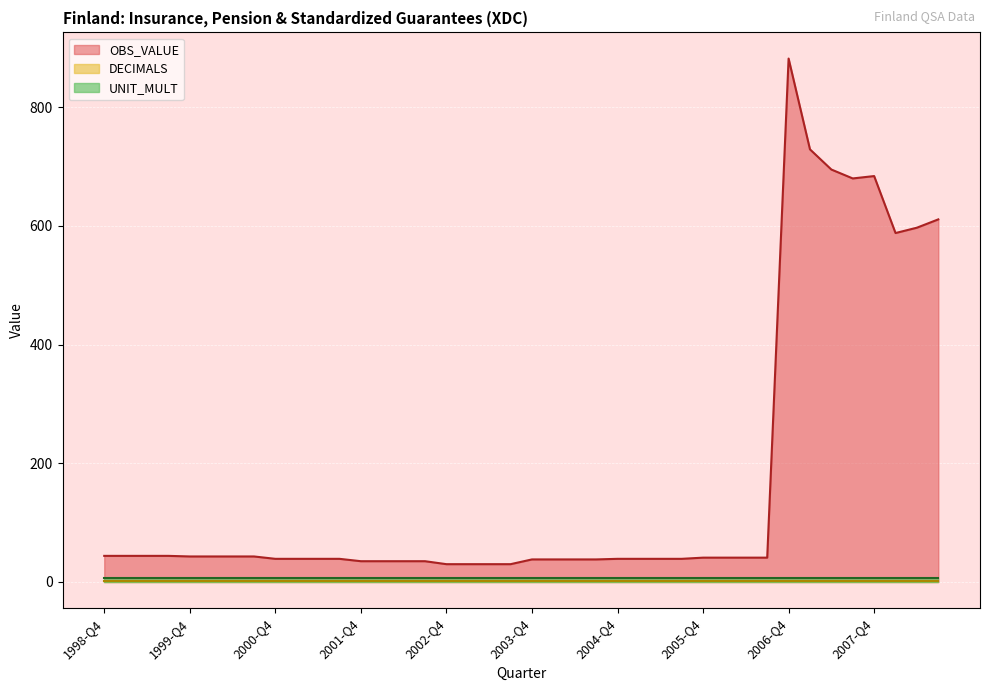

At which category is the sum across all series the highest?

2006-Q4